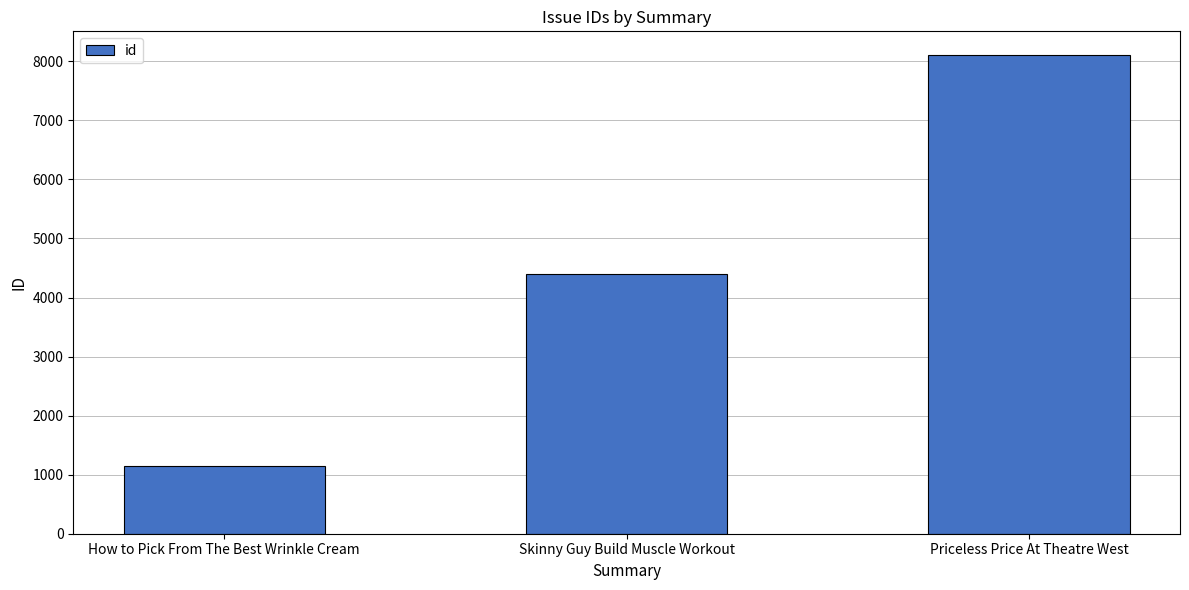

Rank the categories by value from lowest to highest.

How to Pick From The Best Wrinkle Cream, Skinny Guy Build Muscle Workout, Priceless Price At Theatre West